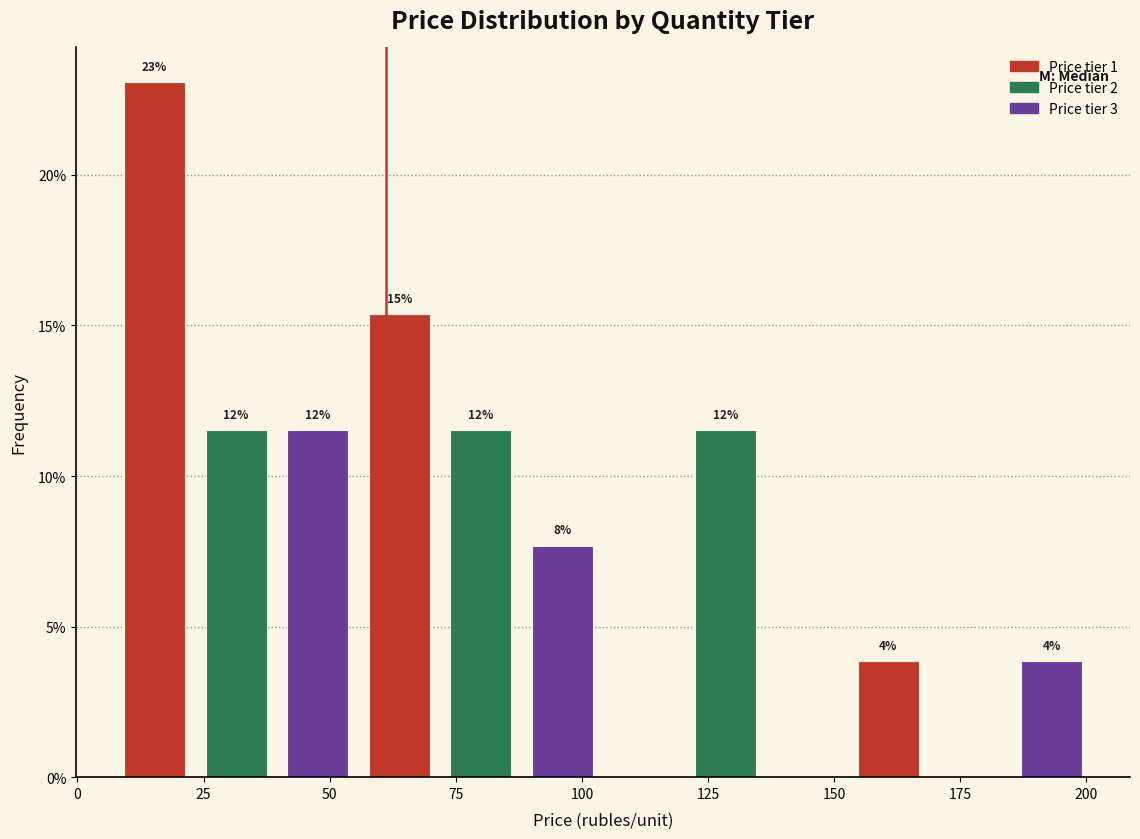

Around what value on the x-axis is the tallest bar? Give the approximate position of its centre, as read against the axis.

15